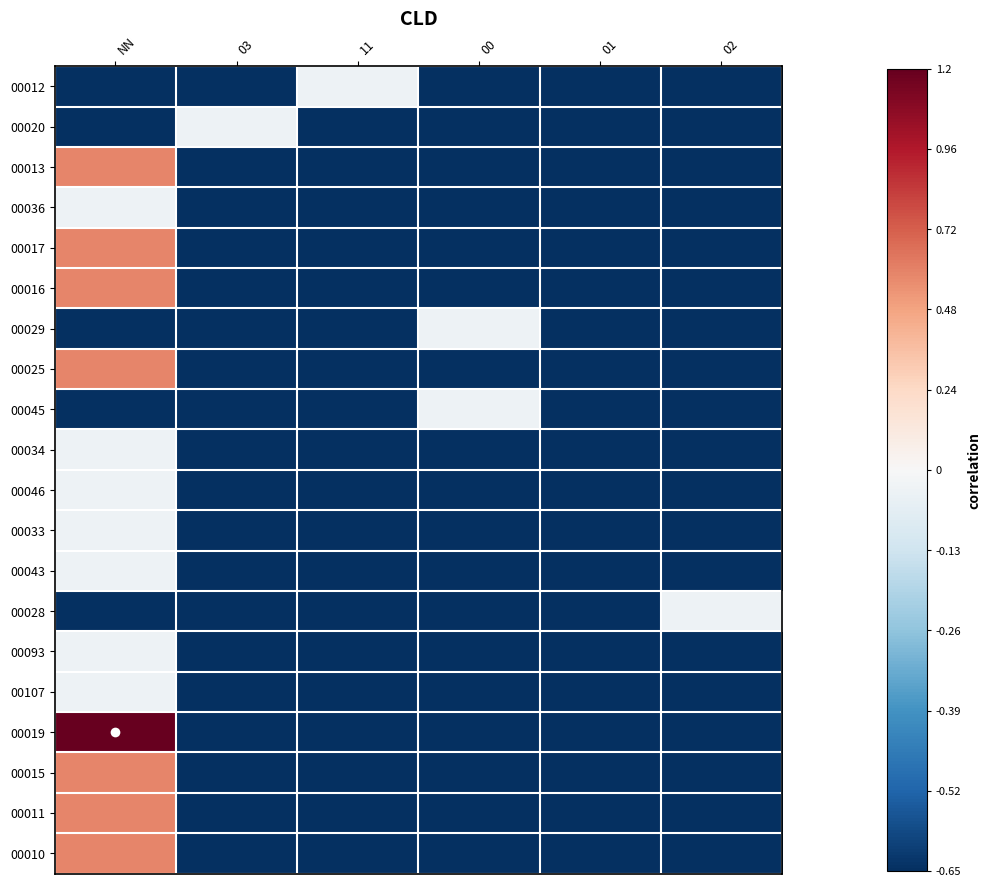

Between 02 and 03, which is larger?

02